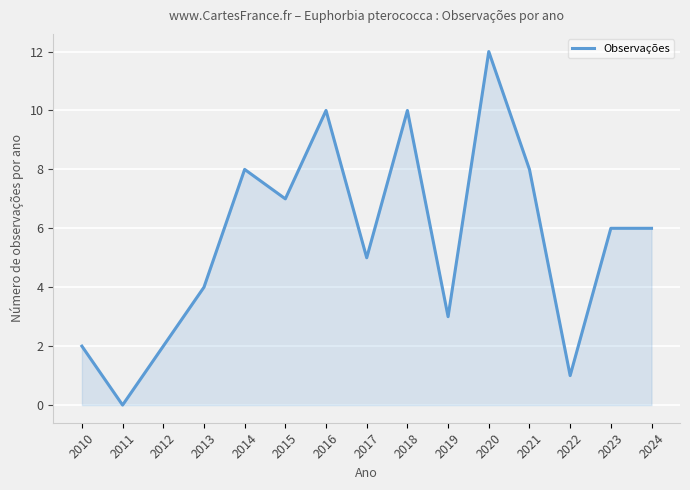

At which category does the data reach its first local peak?

2014